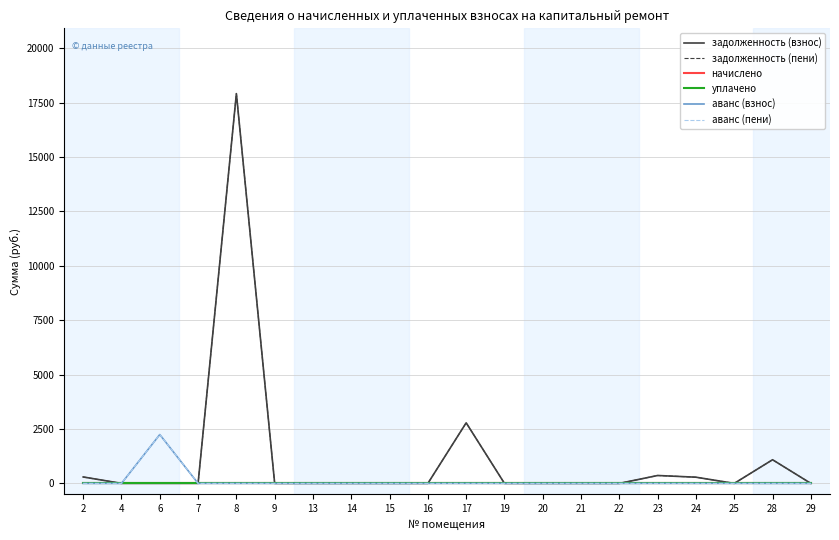

The аванс (взнос) series shows 0.0 at 22. True or false?

True